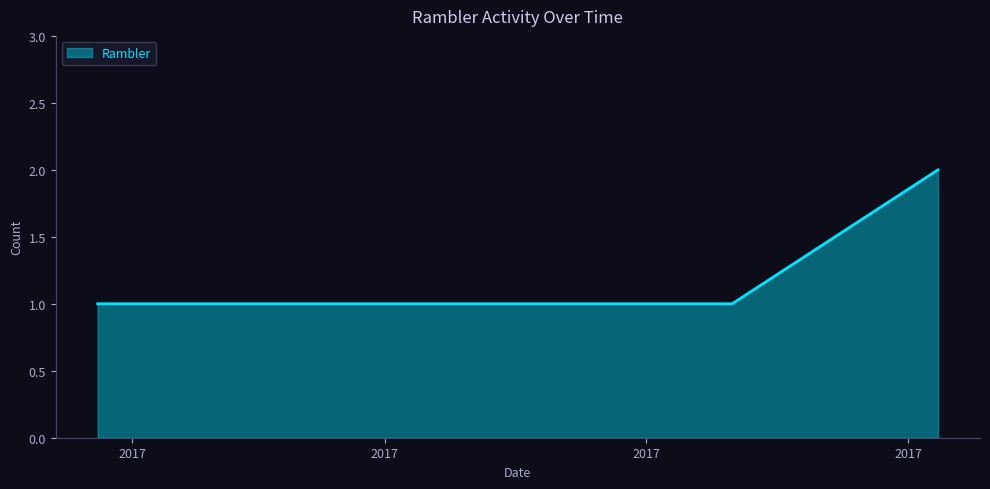

Count the number of data series in this chart.

1